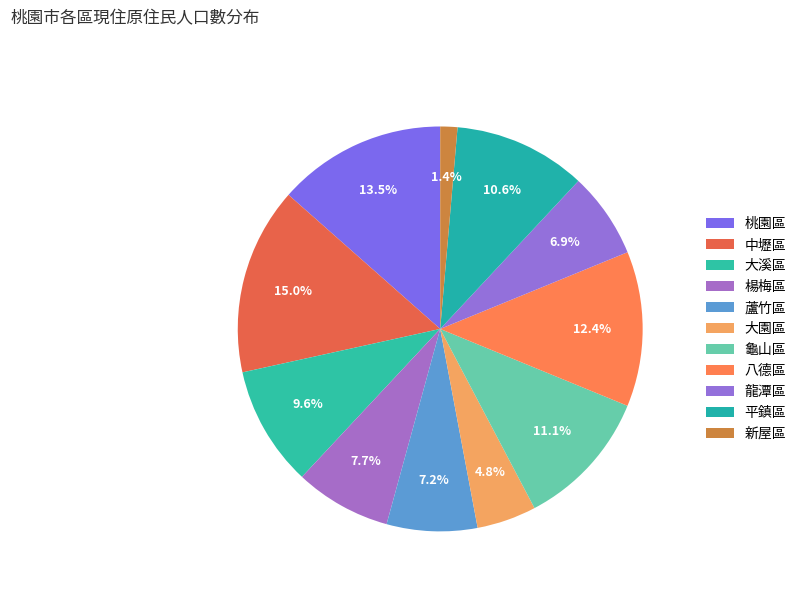

Between 蘆竹區 and 桃園區, which is larger?

桃園區